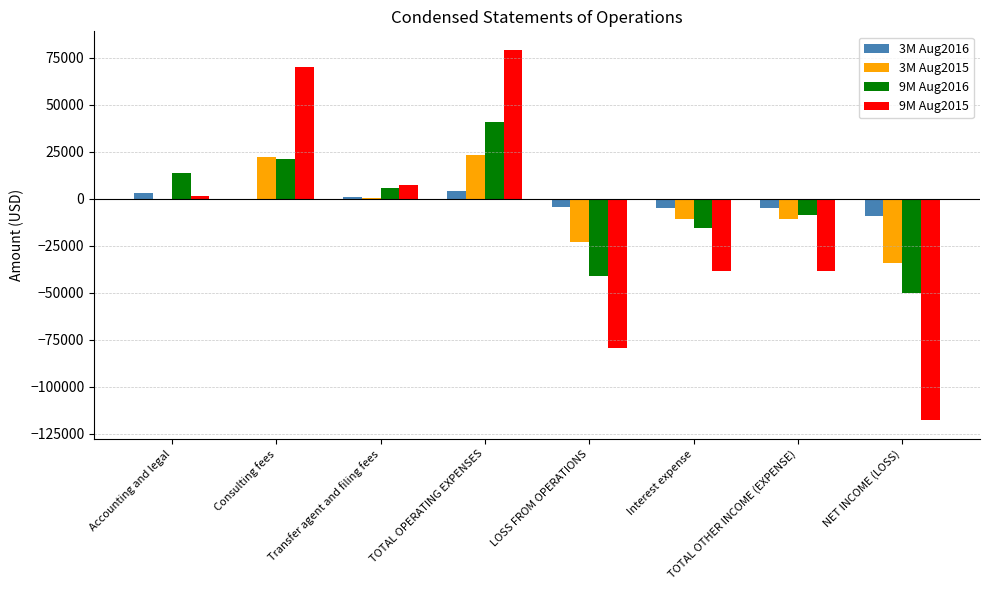

At which category is the sum across all series the highest?

TOTAL OPERATING EXPENSES